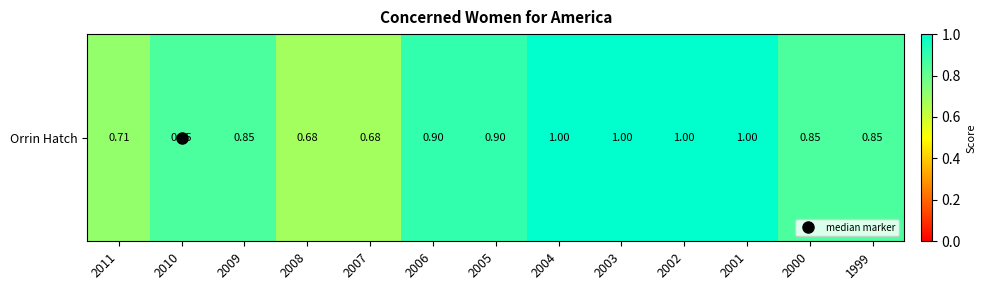

Count the number of categories in the chart.

13